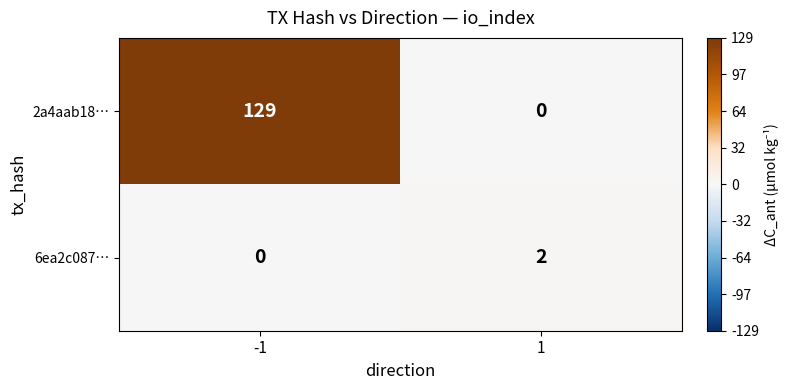

The 2a4aab18… series shows 0 at 1. True or false?

True